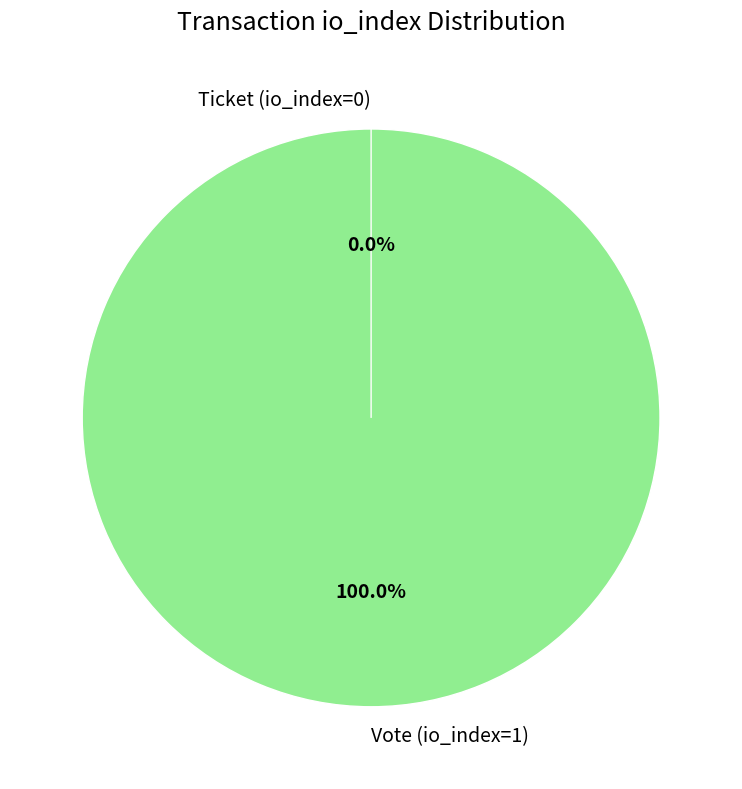

Which slice represents more than half of the pie?

Vote (io_index=1)